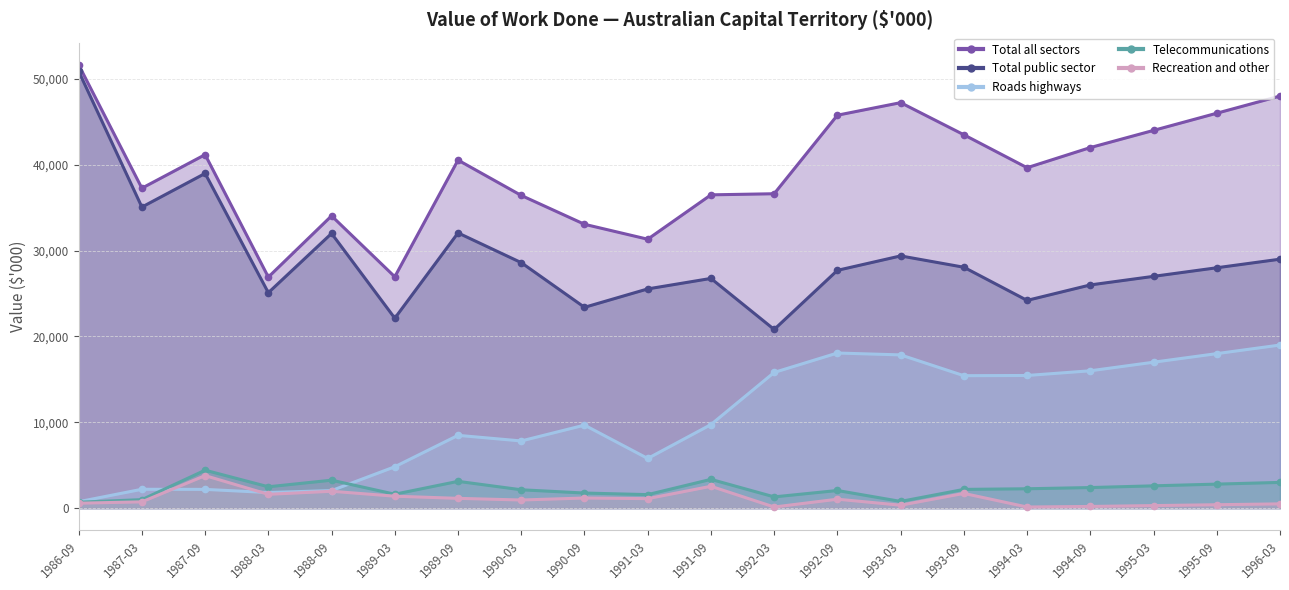

True or false: Recreation and other and Total all sectors cross at least once.

False